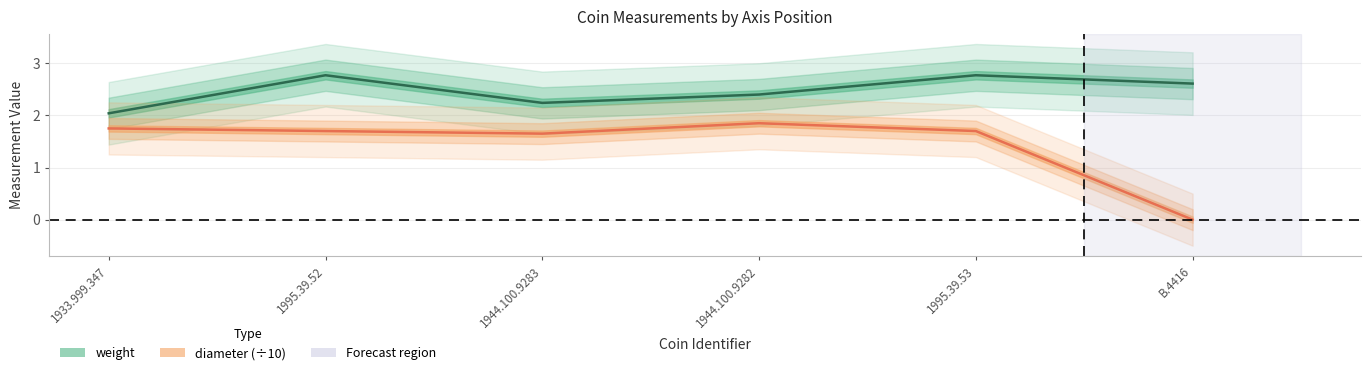

The weight series shows 2.8 at 1995.39.52. True or false?

True